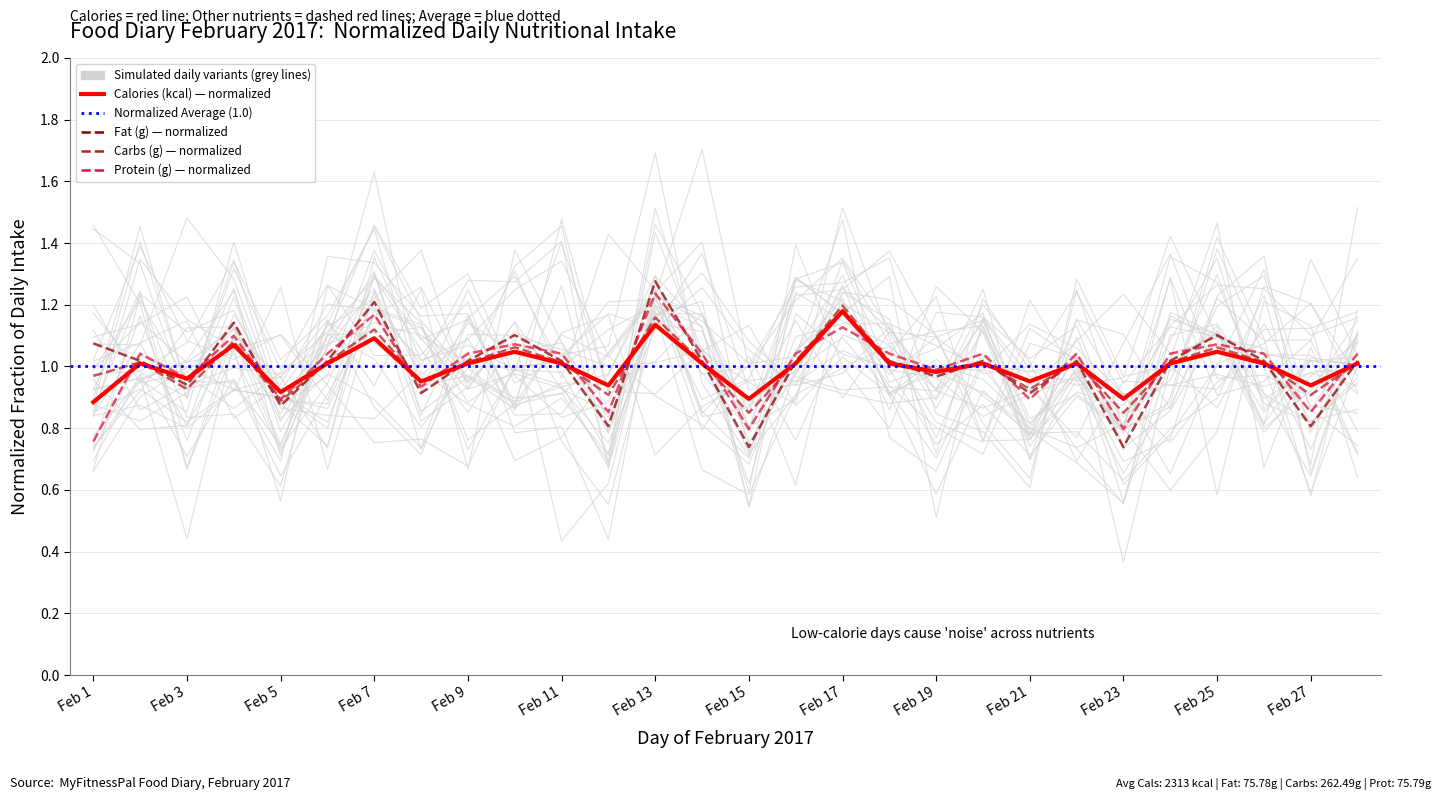

What is the average value of the Fat (g) series?

1.0